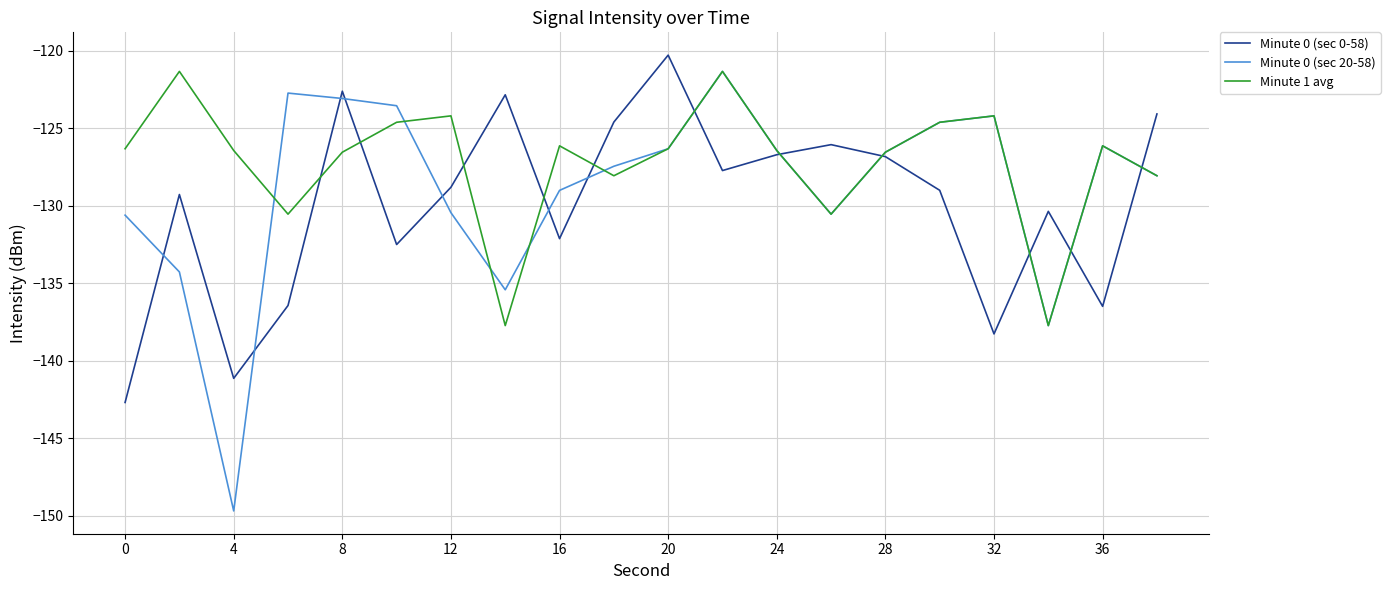

What is the minimum value for Minute 0 (sec 20-58)?

-149.7